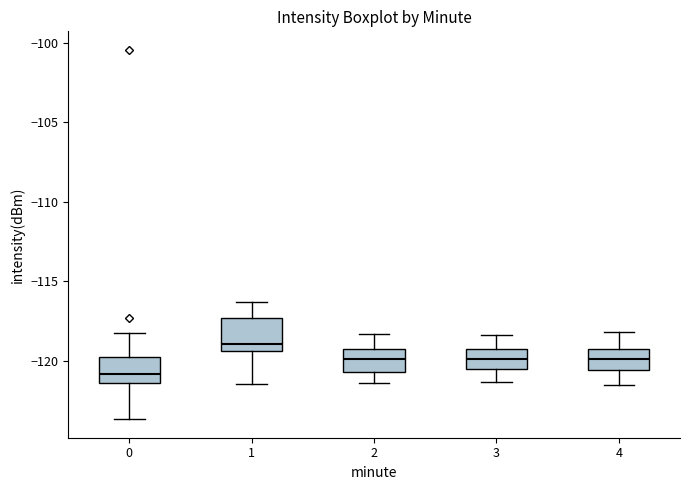

Reading left to right, transcribe this box plot: for each box, give where its median line is, the range the box spans, and where its two whiskers end, as read against the y-axis. The values are not printed on the chart, so give them approximately, as read against the axis.

0: median -121.0, box -121.5 to -119.5, whiskers -123.5 to -118.0
1: median -119.0, box -119.5 to -117.5, whiskers -121.5 to -116.5
2: median -120.0, box -120.5 to -119.0, whiskers -121.5 to -118.5
3: median -120.0, box -120.5 to -119.0, whiskers -121.5 to -118.5
4: median -120.0, box -120.5 to -119.0, whiskers -121.5 to -118.0